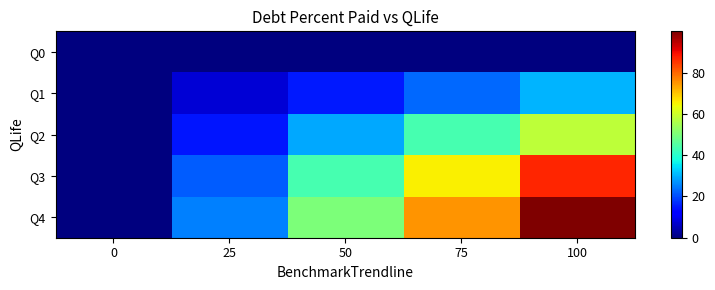

Rank the series by their maximum value, from lowest to highest.

Q0, Q1, Q2, Q3, Q4